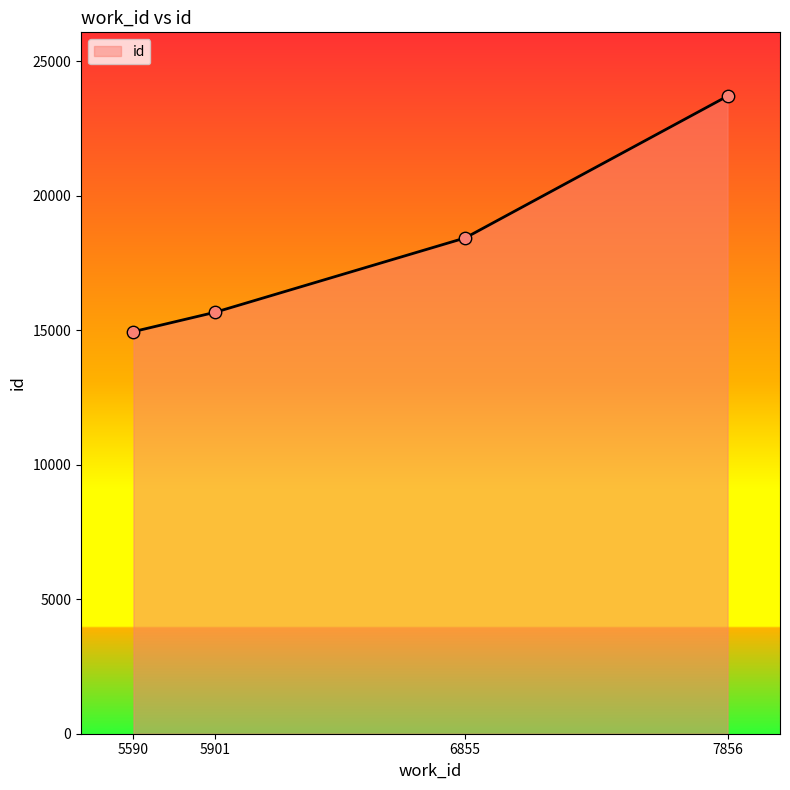

What is the ratio of the value at 6855 to the value at 5901?

1.2